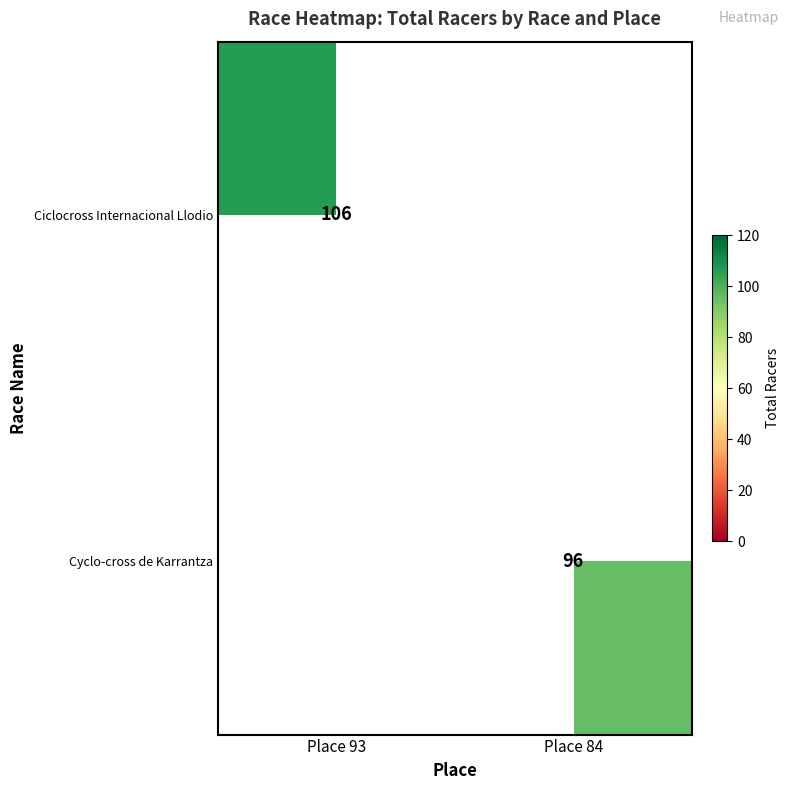

True or false: Cyclo-cross de Karrantza has a value of 96 at Place 84.

True